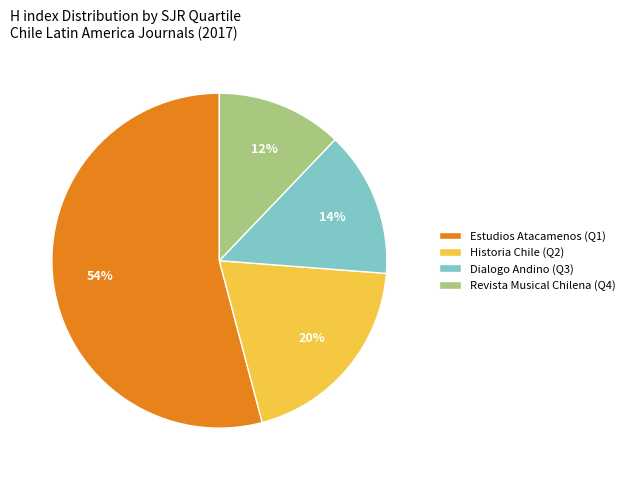

Is there any slice that represents more than half of the pie?

Yes